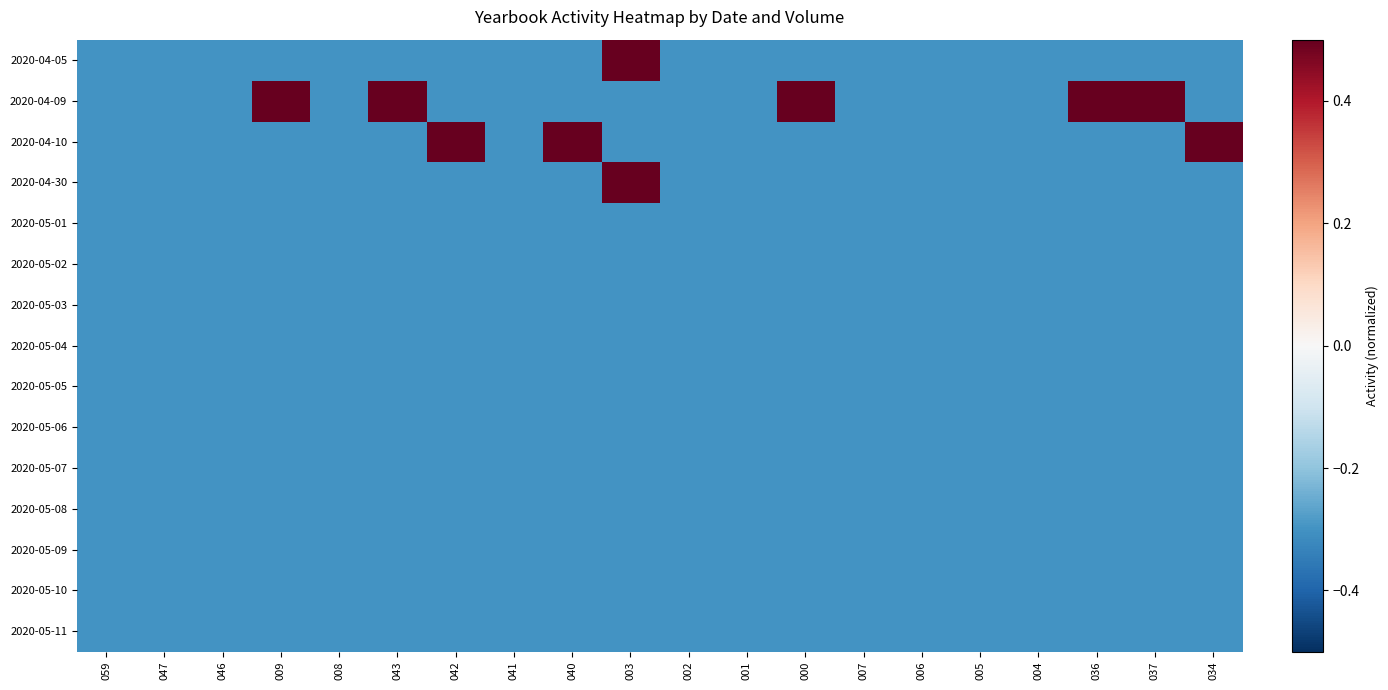

At which category does the chart reach its minimum across all series?

059